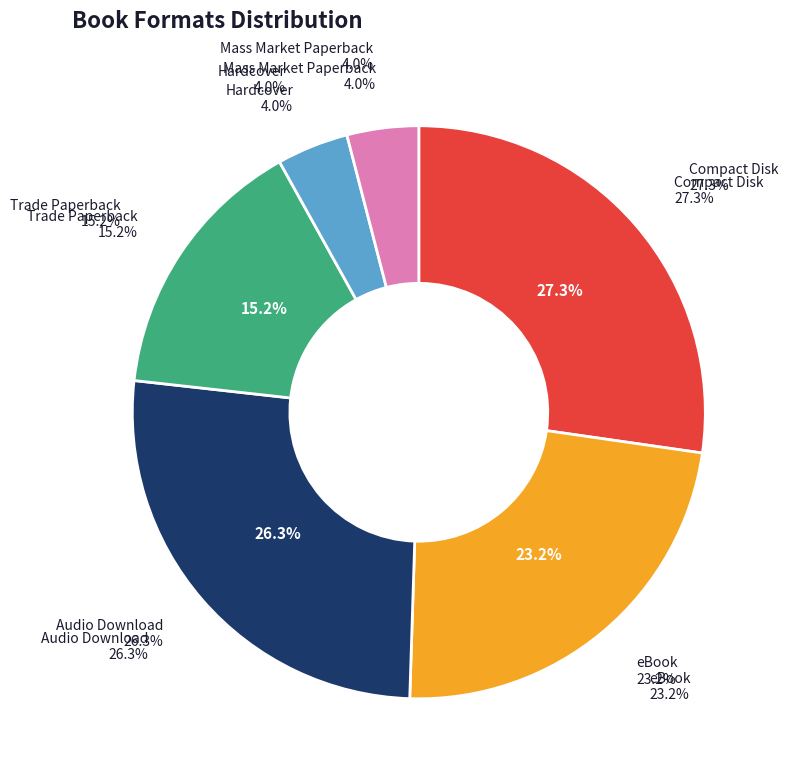

The Hardcover slice represents 4% of the pie. True or false?

True